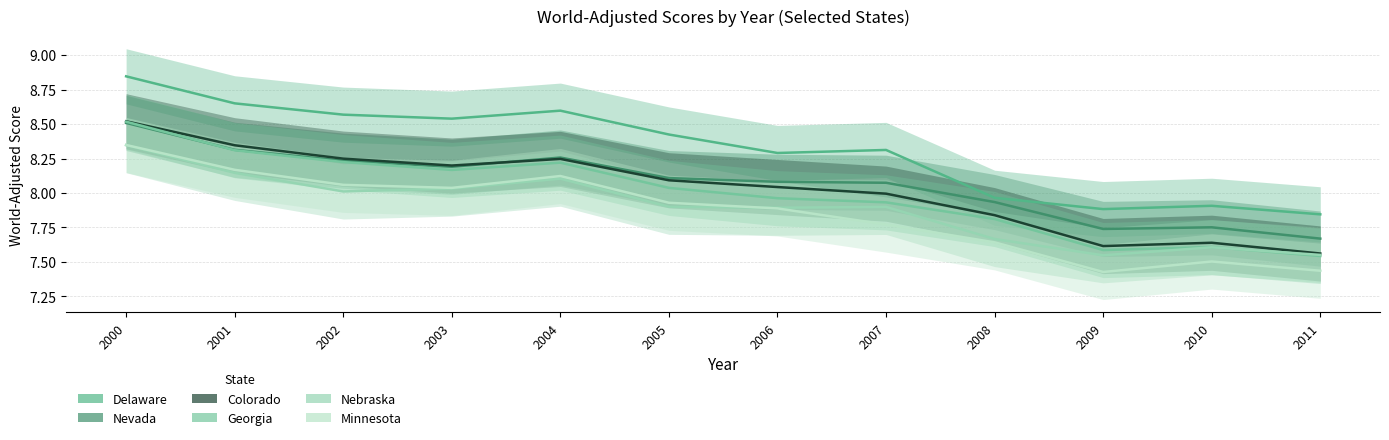

What is the total value across all series at 2002?

49.3